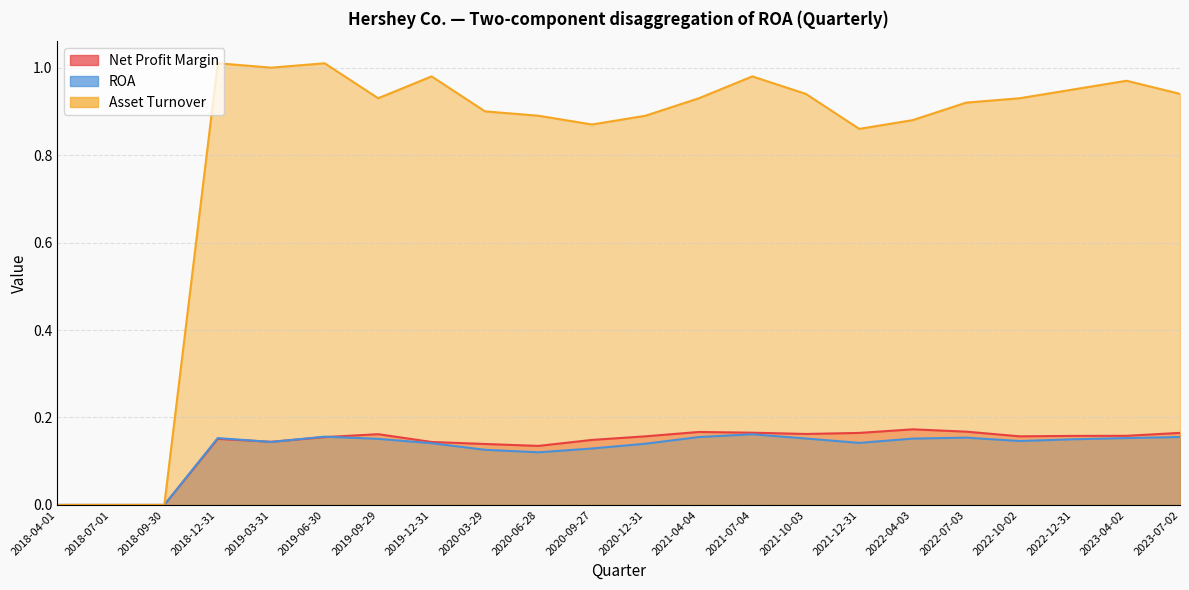

Is it true that Asset Turnover equals 1.4 at 2023-04-02?

False